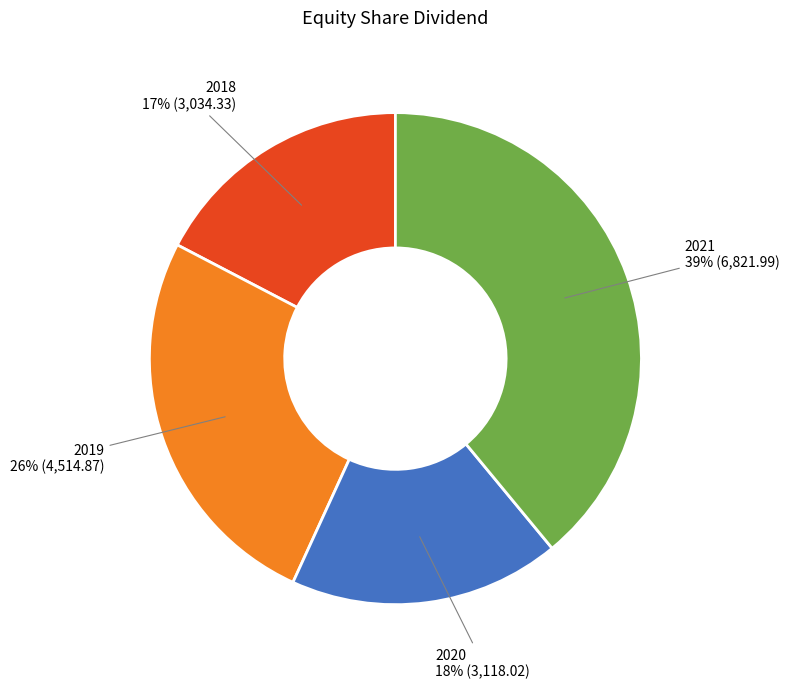

Is it true that 2021 is 39% of the pie?

True